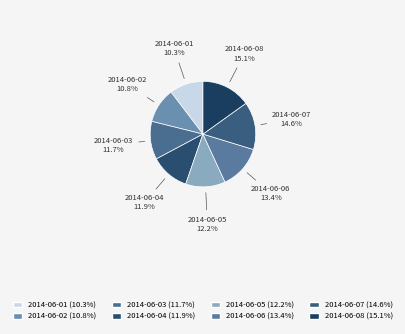

What is the ratio of the value at 2014-06-06 to the value at 2014-06-04?

1.1